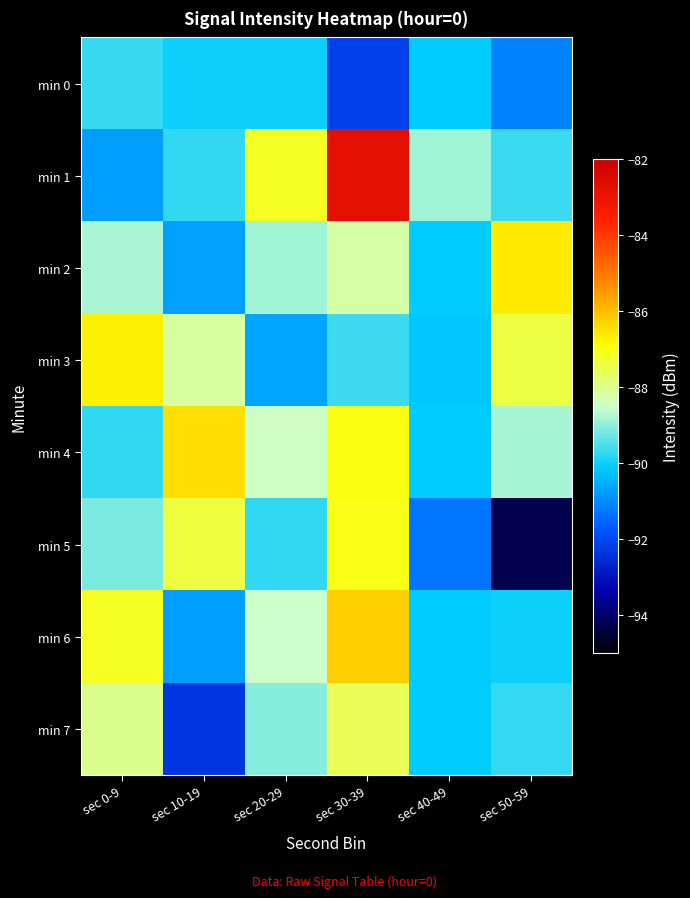

Which series changed the most between sec 30-39 and sec 40-49?

min 1